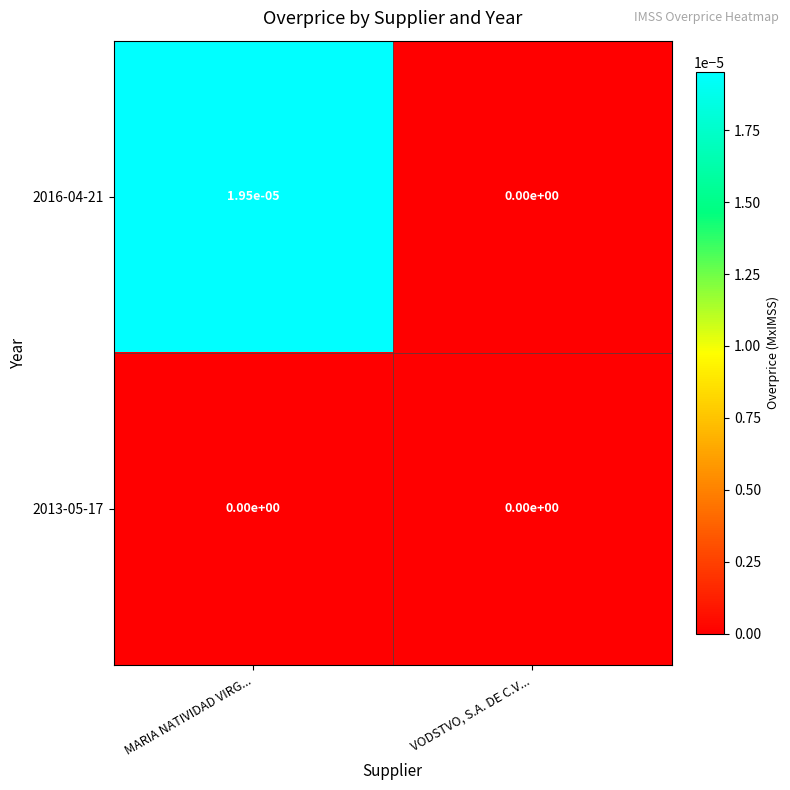

At which category is the sum across all series the highest?

MARIA NATIVIDAD VIRG...